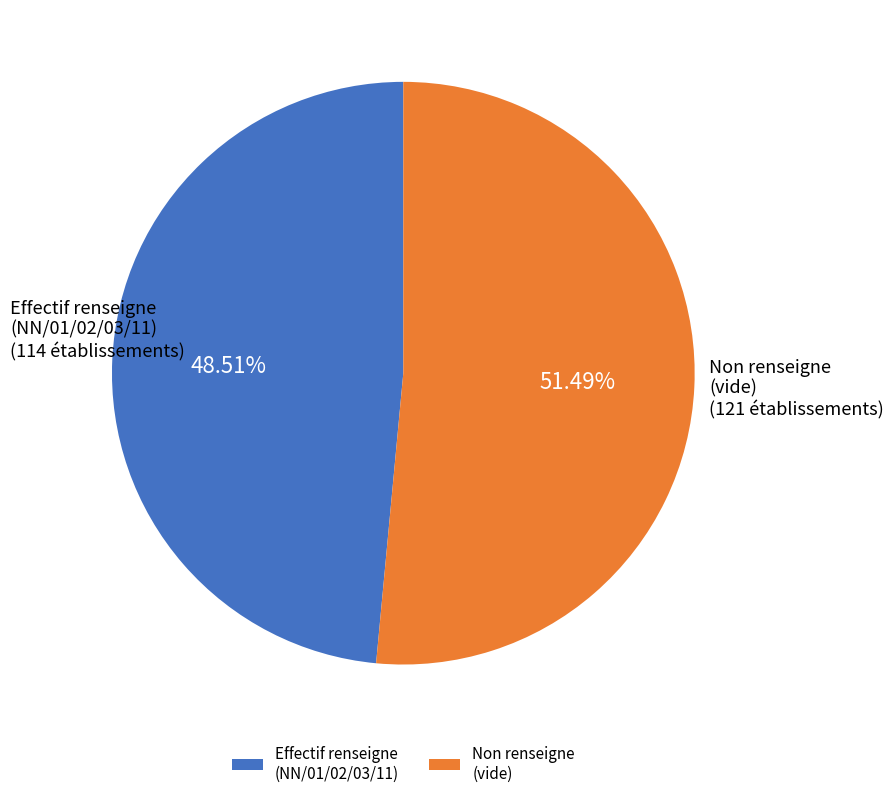

Is Non renseigne (vide) the majority of the pie?

Yes